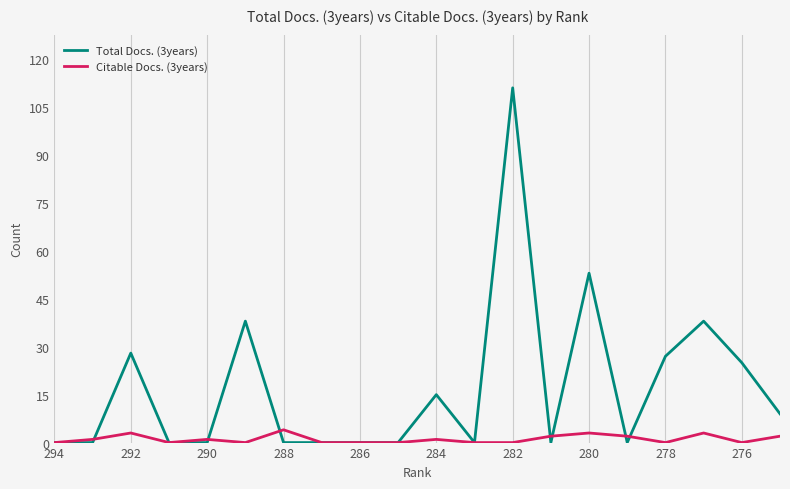

Reading left to right, what are all the values shown in this chart?

Total Docs. (3years): 0	0	28	0	0	38	0	0	0	0	15	0	111	0	53	0	27	38	25	9
Citable Docs. (3years): 0	1	3	0	1	0	4	0	0	0	1	0	0	2	3	2	0	3	0	2